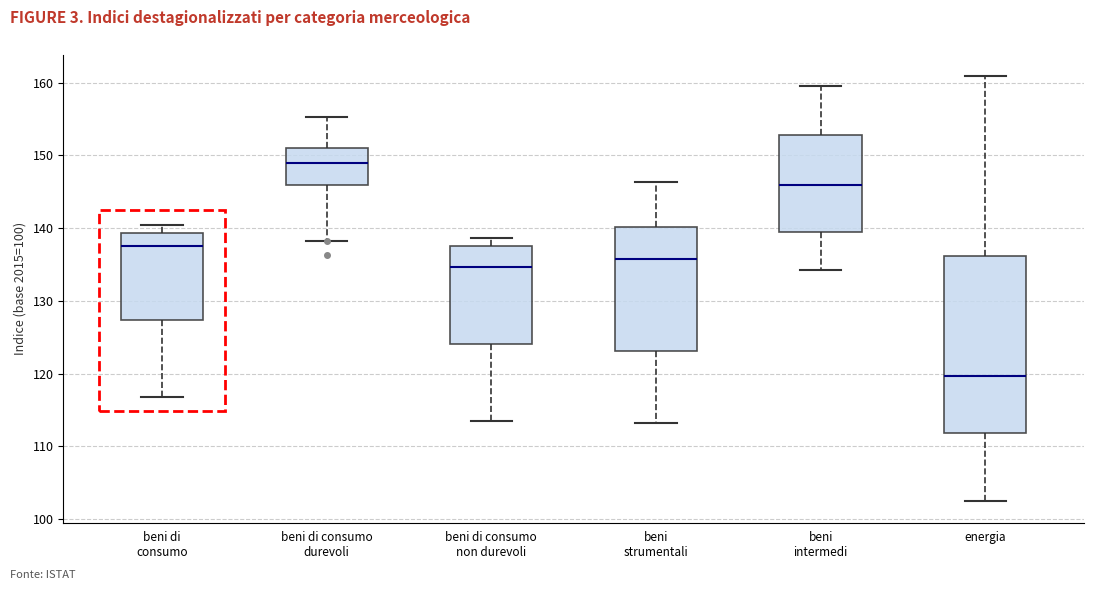

Reading left to right, read every box against the y-axis: the position of its median line, the range the box covers, and the ends of its whiskers. The values are not printed on the chart, so give them approximately, as read against the axis.

beni di consumo: median 138, box 127 to 139, whiskers 117 to 141
beni di consumo durevoli: median 149, box 146 to 151, whiskers 138 to 155
beni di consumo non durevoli: median 135, box 124 to 138, whiskers 113 to 139
beni strumentali: median 136, box 123 to 140, whiskers 113 to 146
beni intermedi: median 146, box 140 to 153, whiskers 134 to 160
energia: median 120, box 112 to 136, whiskers 102 to 161